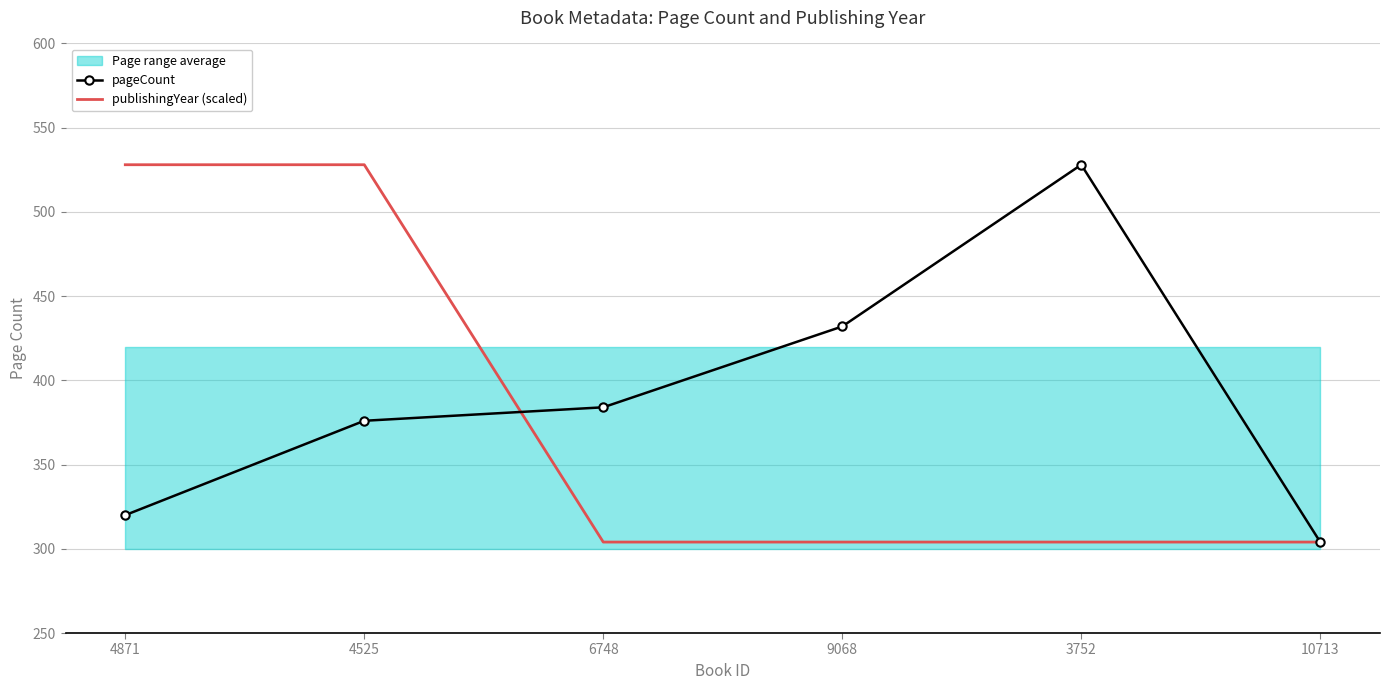

How many values in the pageCount series are below 384?

3